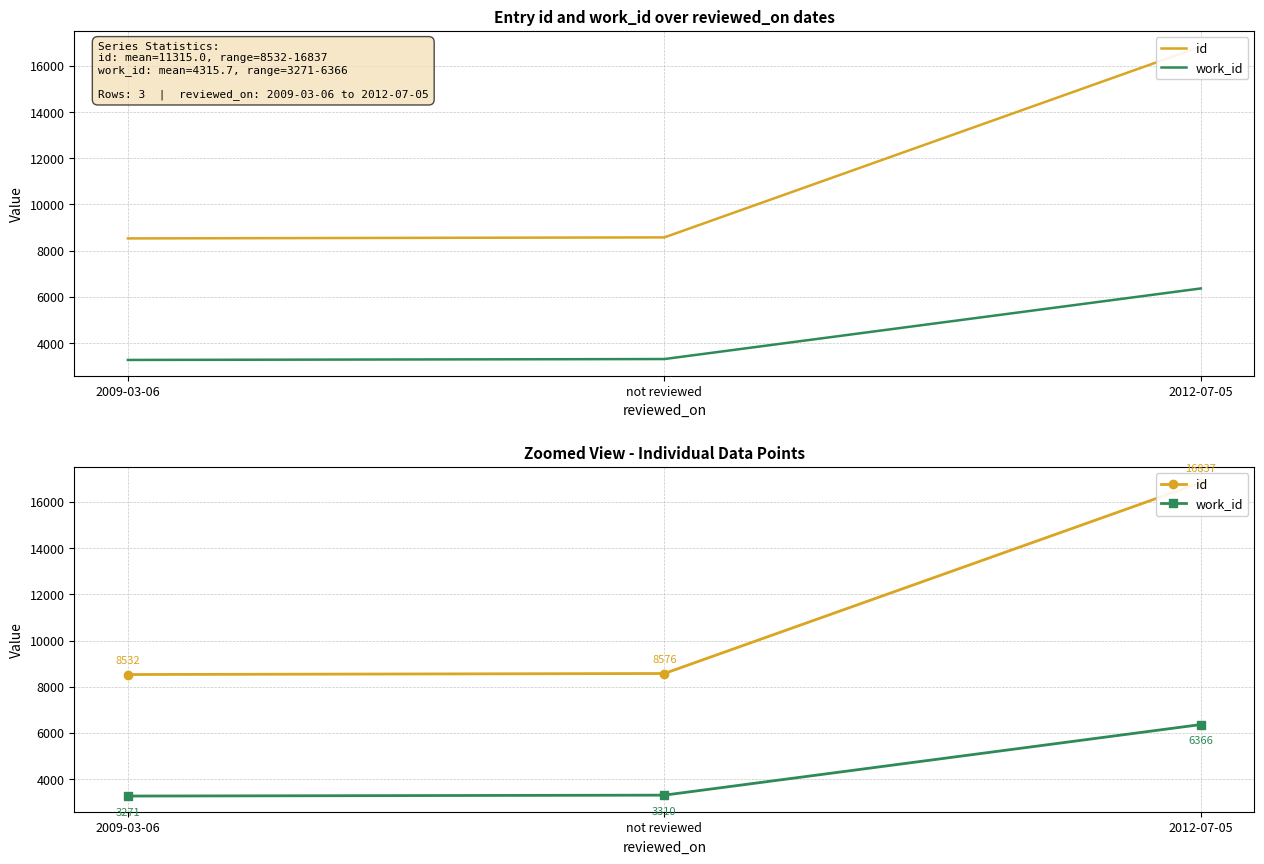

At which label is work_id closest to 4818?

not reviewed